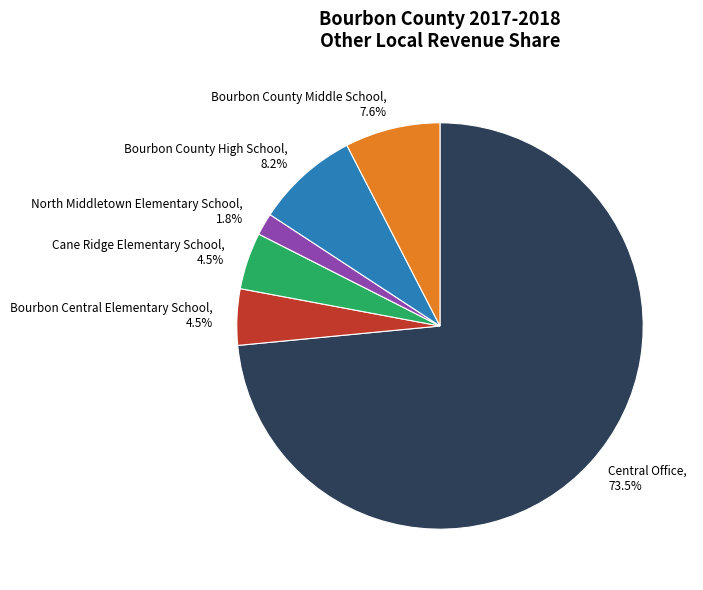

Combined, what portion of the pie is Bourbon Central Elementary School and Central Office?

77.9%